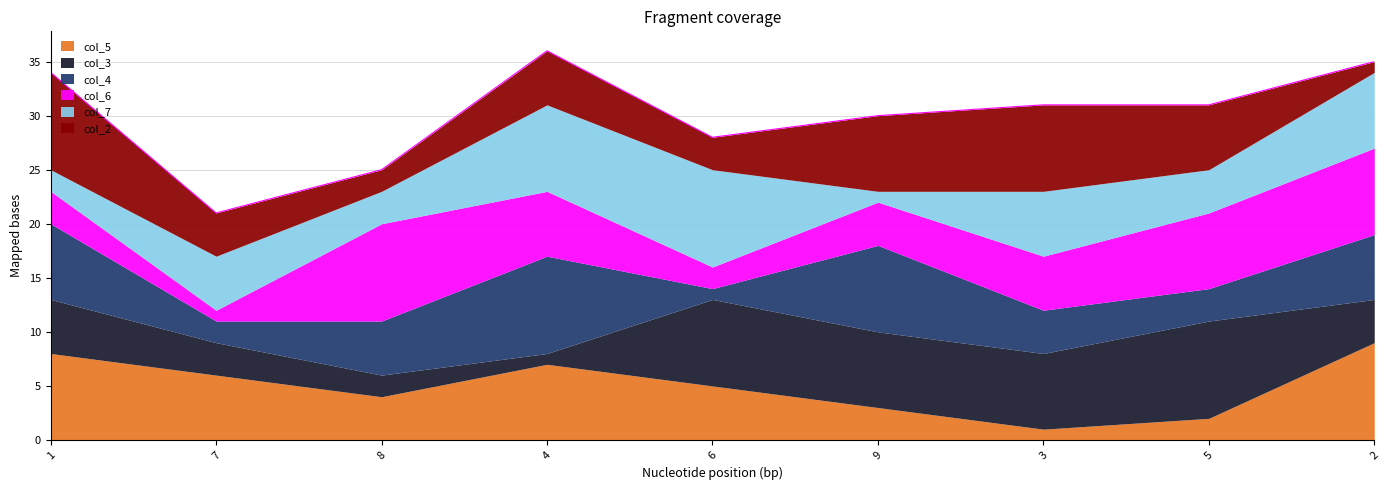

True or false: col_5 has a value of 3 at 9.

True